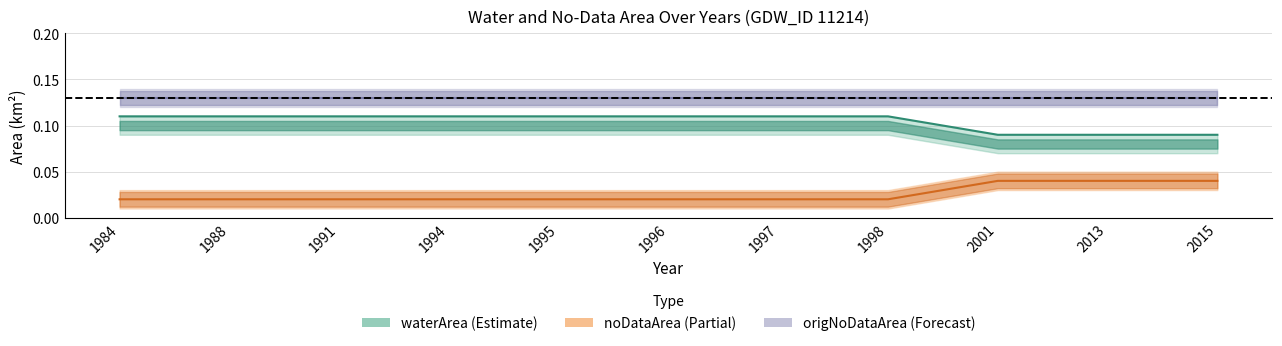

The origNoDataArea series shows 0.1 at 2001. True or false?

True